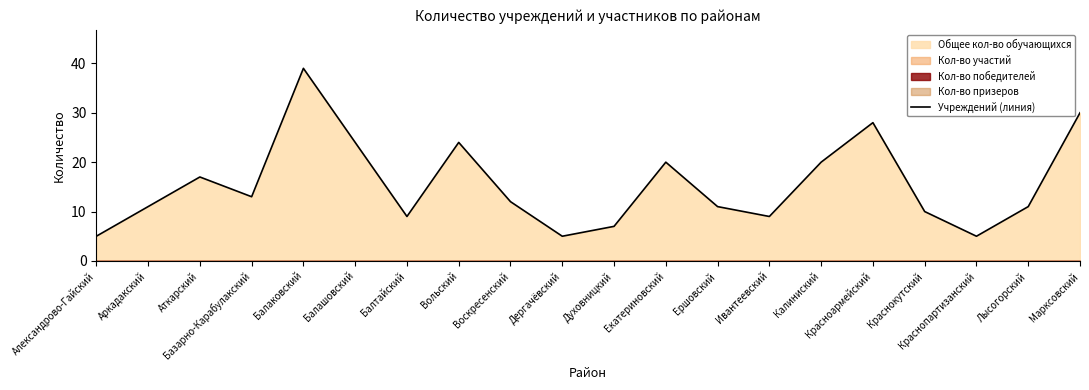

What is the greatest value displayed?

39